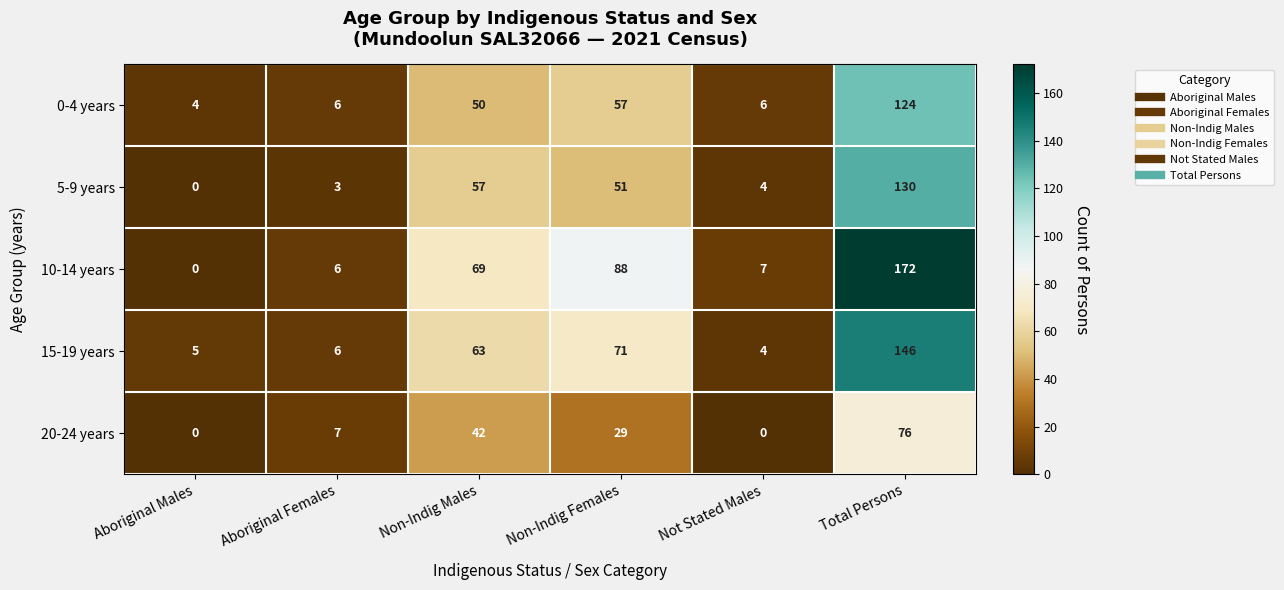

Which series changed the most between Non-Indig Males and Total Persons?

10-14 years